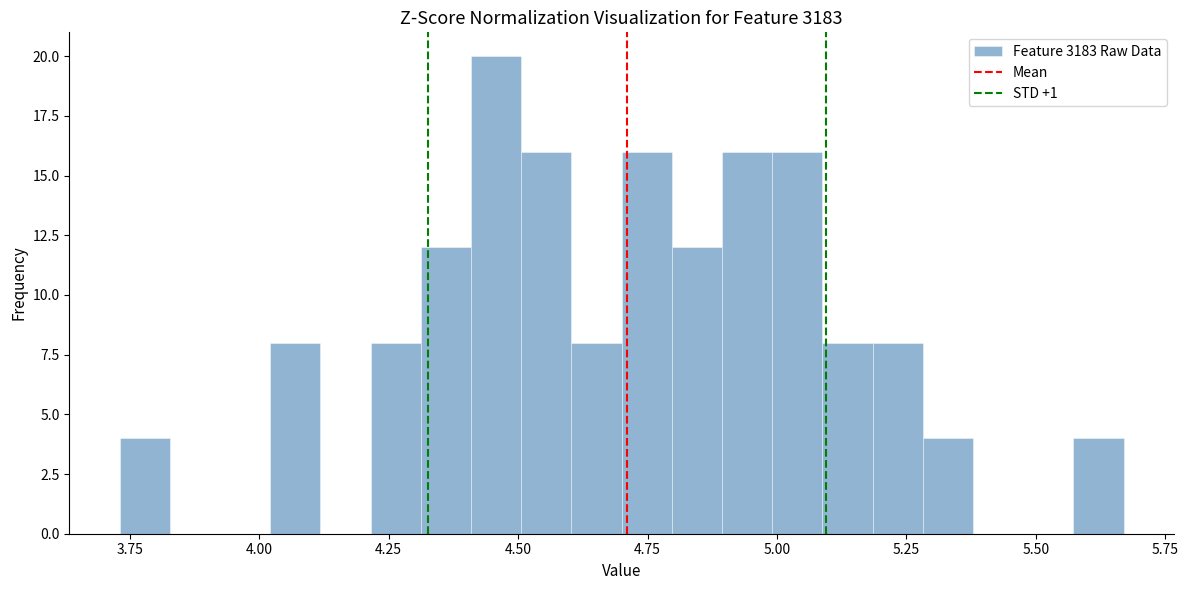

Read against the x-axis, roughly where is the centre of the tallest bar?

4.45